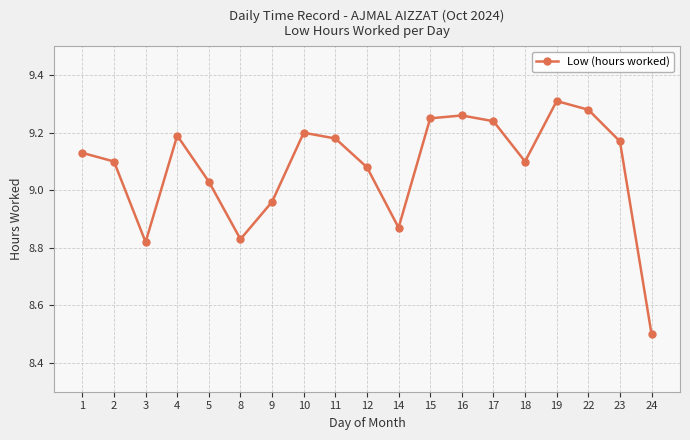

True or false: the data has more than 1 interior local peaks.

True